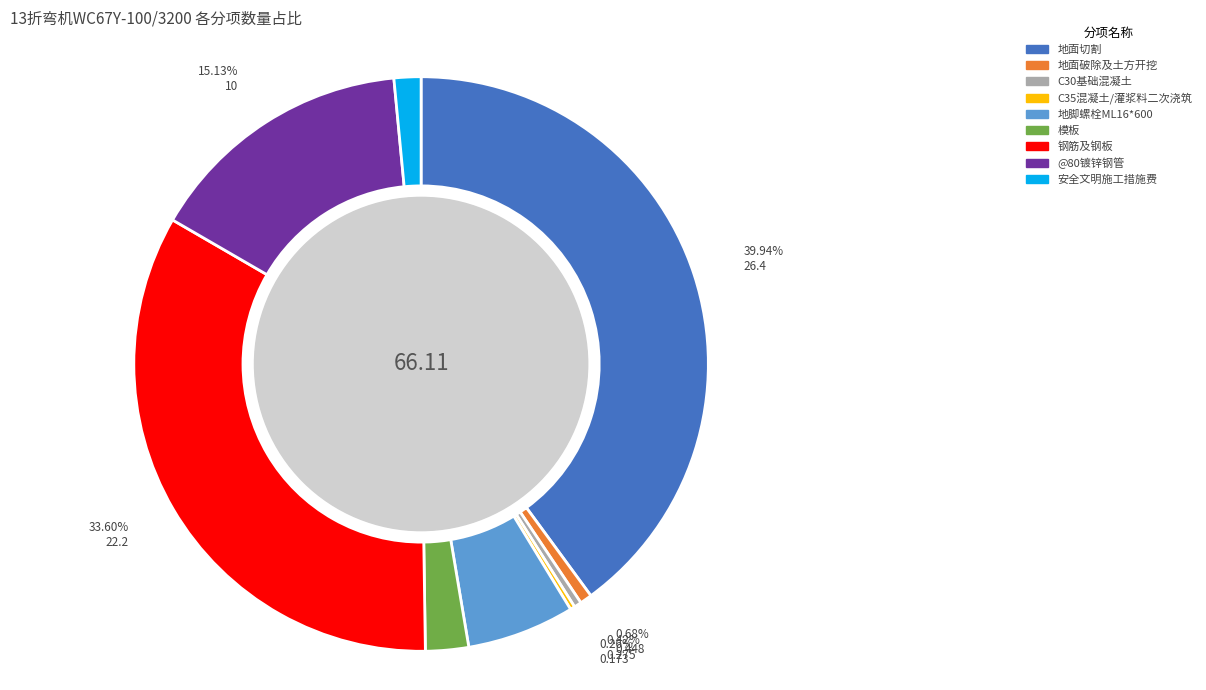

To the nearest percent, what is the difference between the @80镀锌钢管 and 模板 slice percentages?

13%